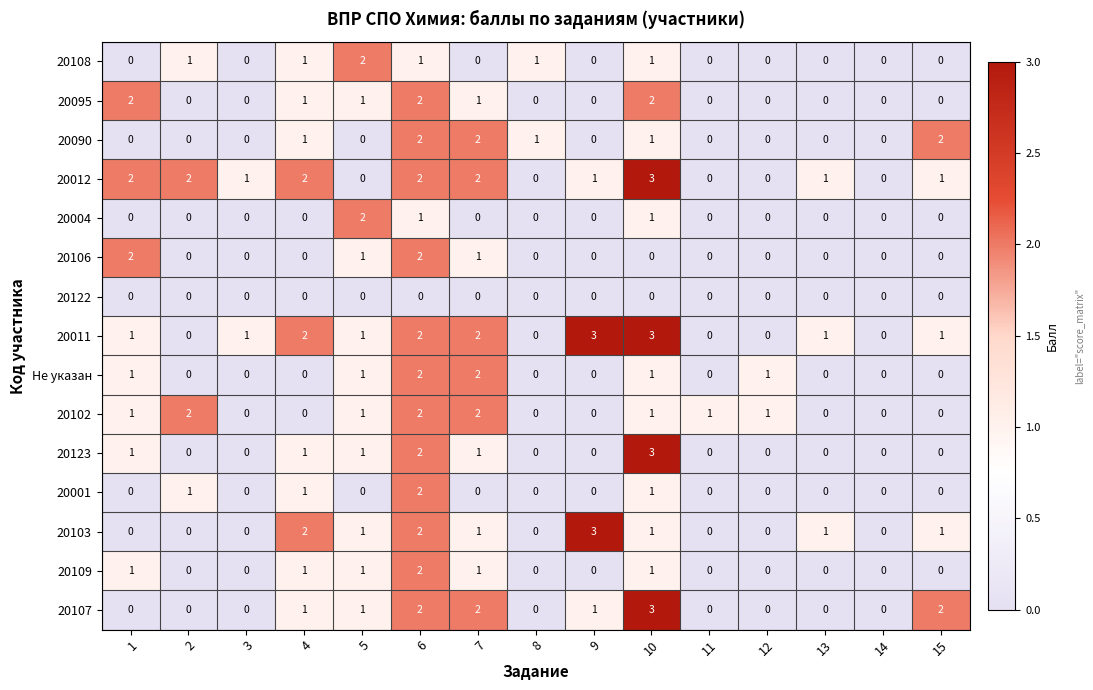

Read the 20090 value at 10.

1